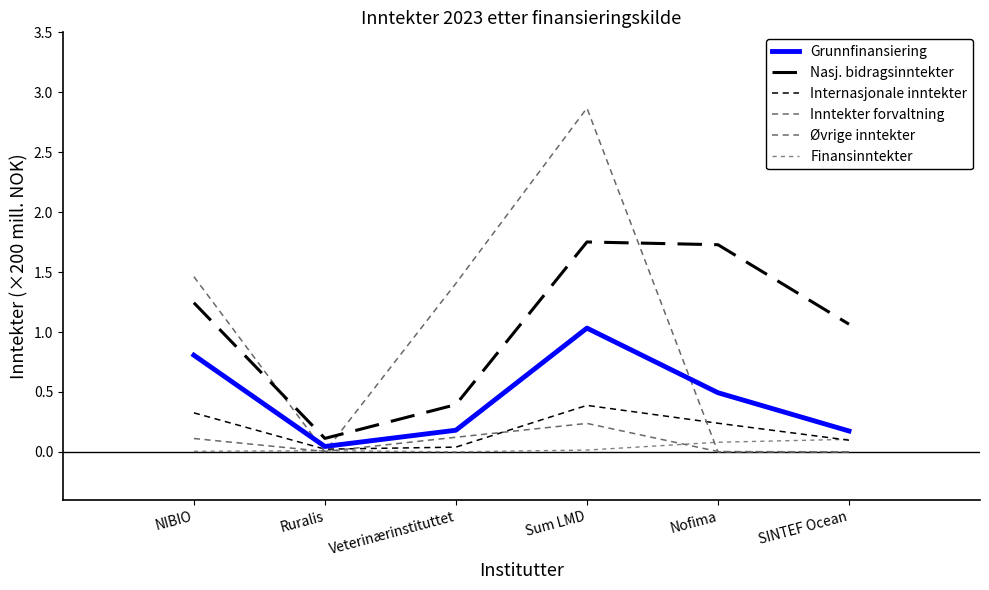

Where is the first local minimum for Finansinntekter?

Veterinærinstituttet